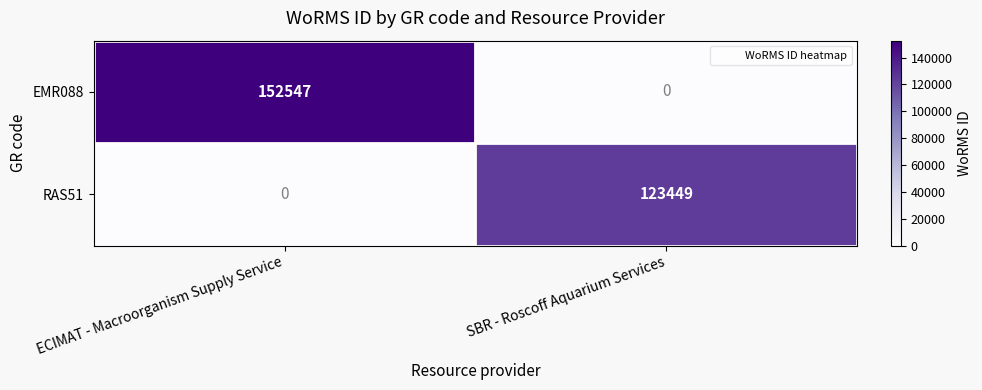

Which series has the largest range (max minus min)?

EMR088